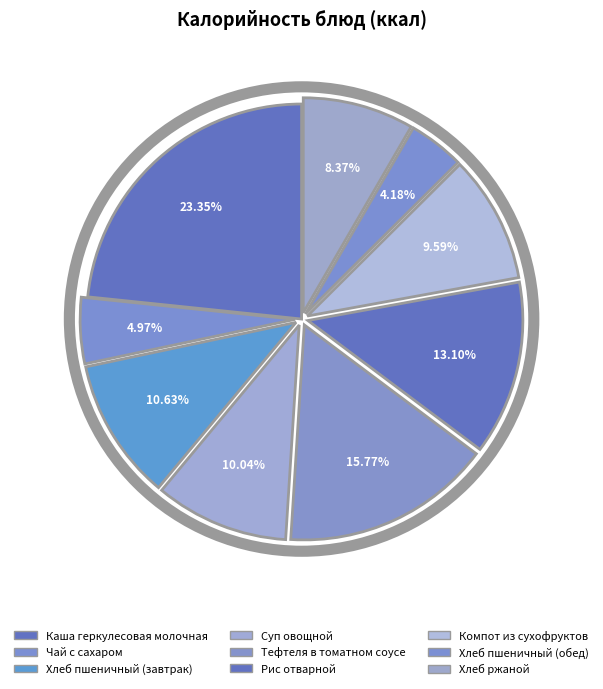

Which category has the smallest portion of the pie?

Хлеб пшеничный (обед)